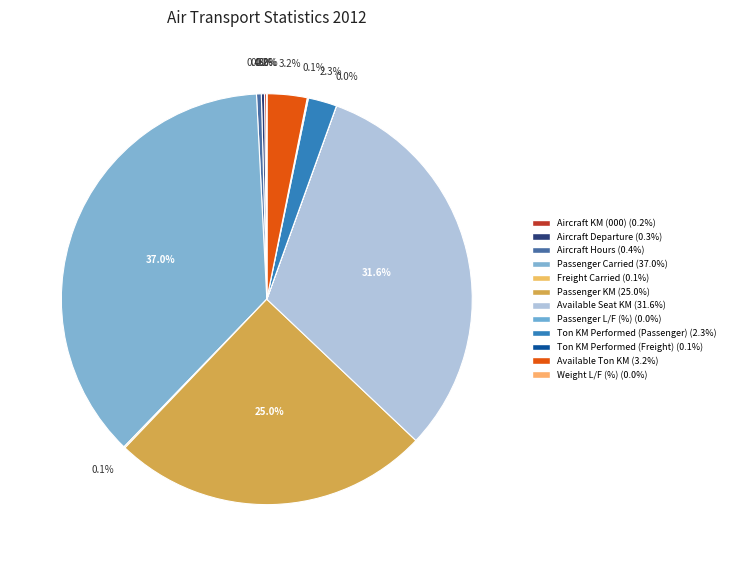

Rank the categories by value from lowest to highest.

Weight L/F (%), Passenger L/F (%), Ton KM Performed (Freight), Freight Carried, Aircraft KM (000), Aircraft Departure, Aircraft Hours, Ton KM Performed (Passenger), Available Ton KM, Passenger KM, Available Seat KM, Passenger Carried